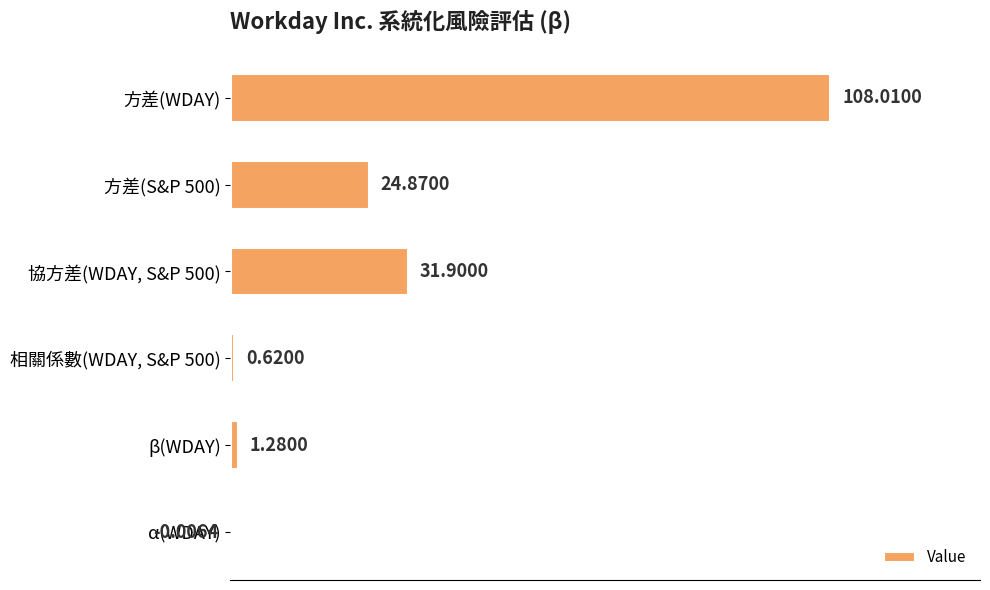

What is the sum of all values?

166.7